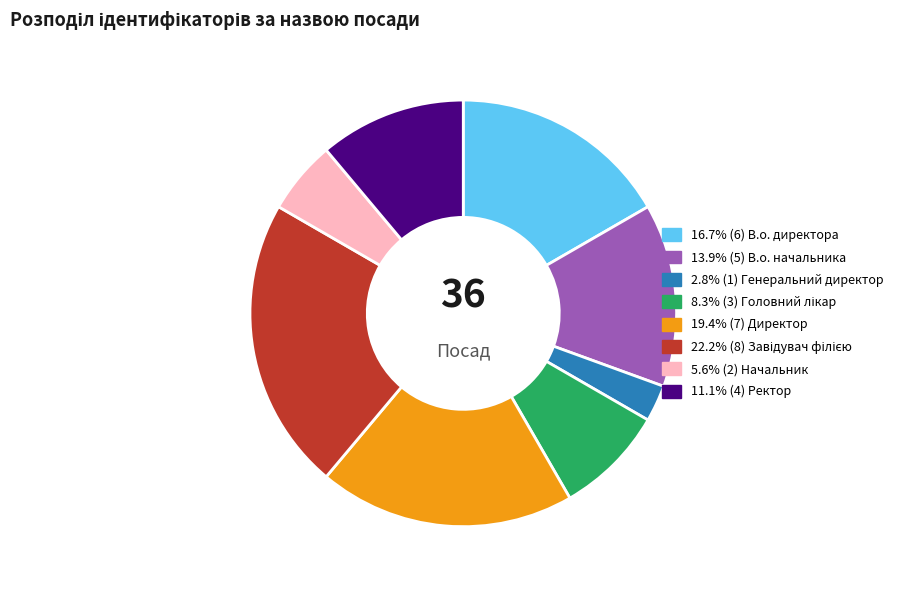

Is there a majority slice in this chart?

No